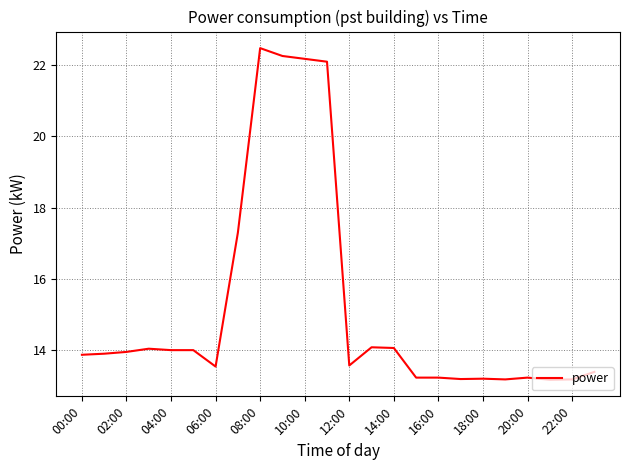

What is the maximum value shown in the chart?

22.5